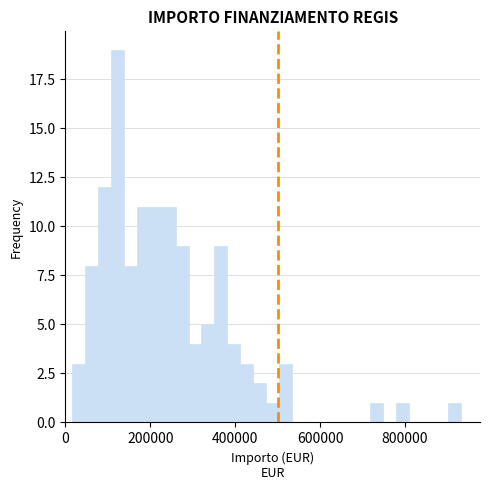

Read against the x-axis, roughly where is the centre of the tallest bar?

120000